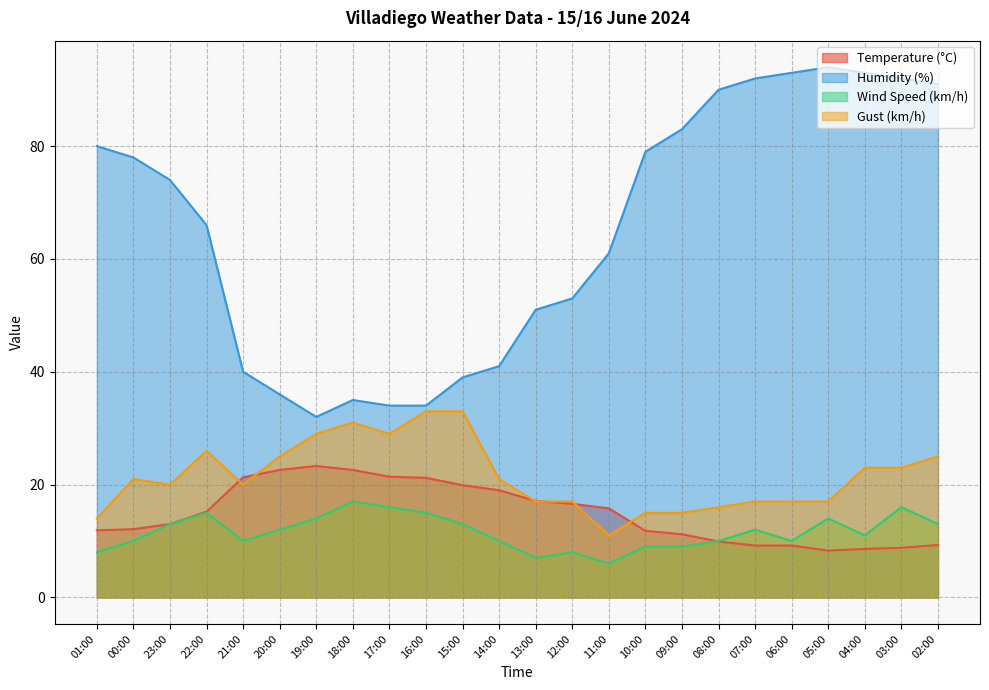

What is the total value across all series at 18:00?

105.6